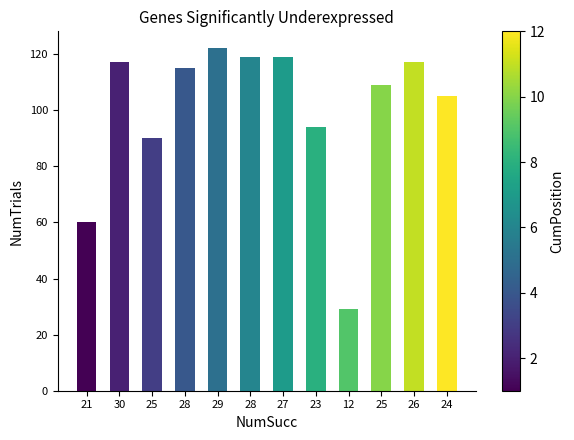

Does the chart contain stacked bars?

No